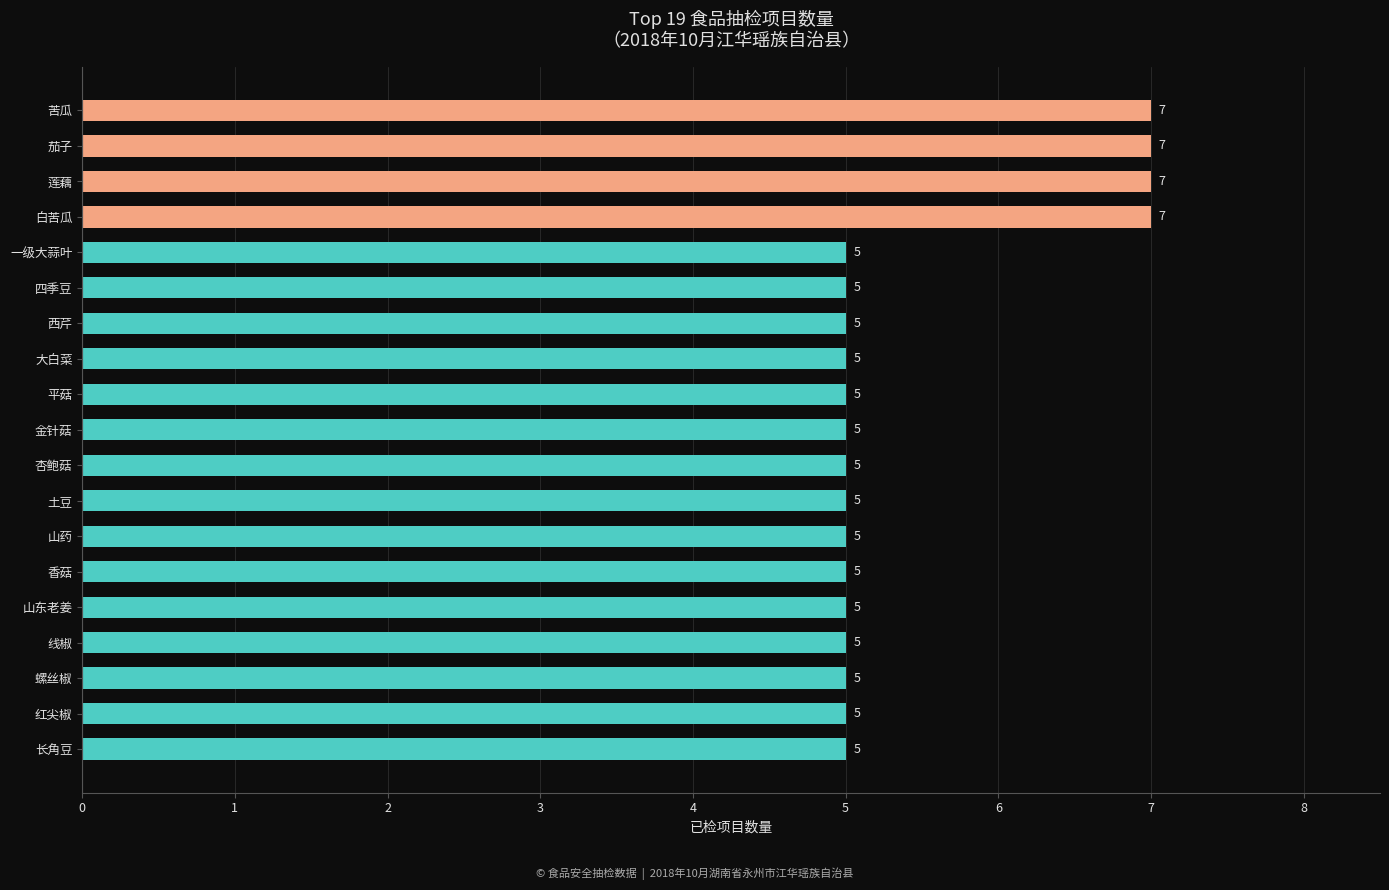

What is the difference between the maximum and minimum values?

2